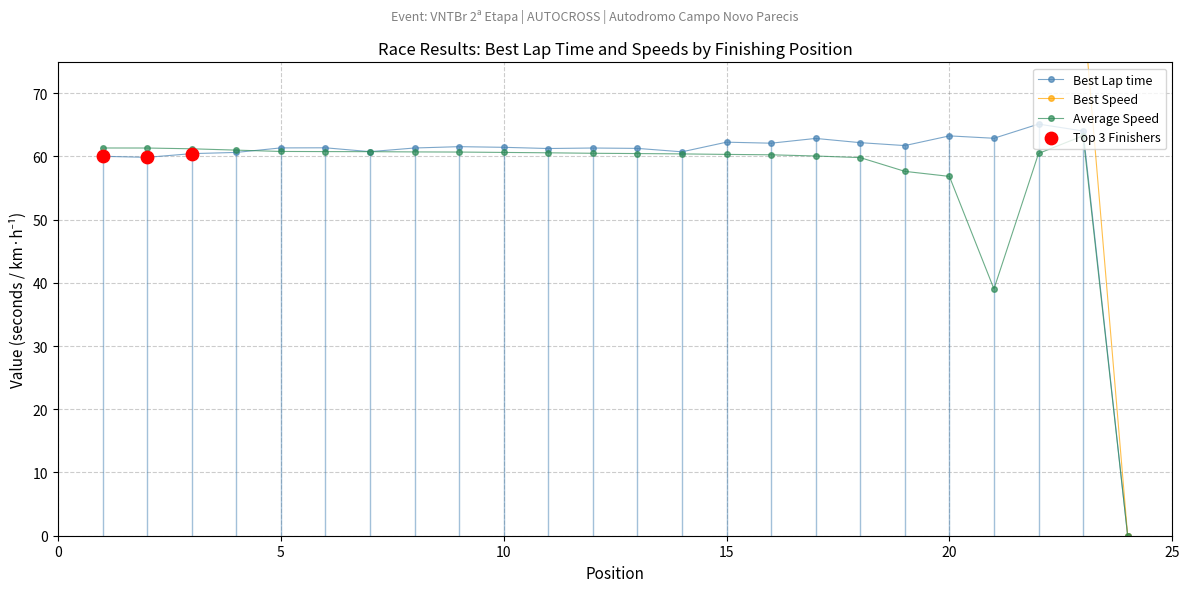

What is the maximum value for Average Speed?

63.3